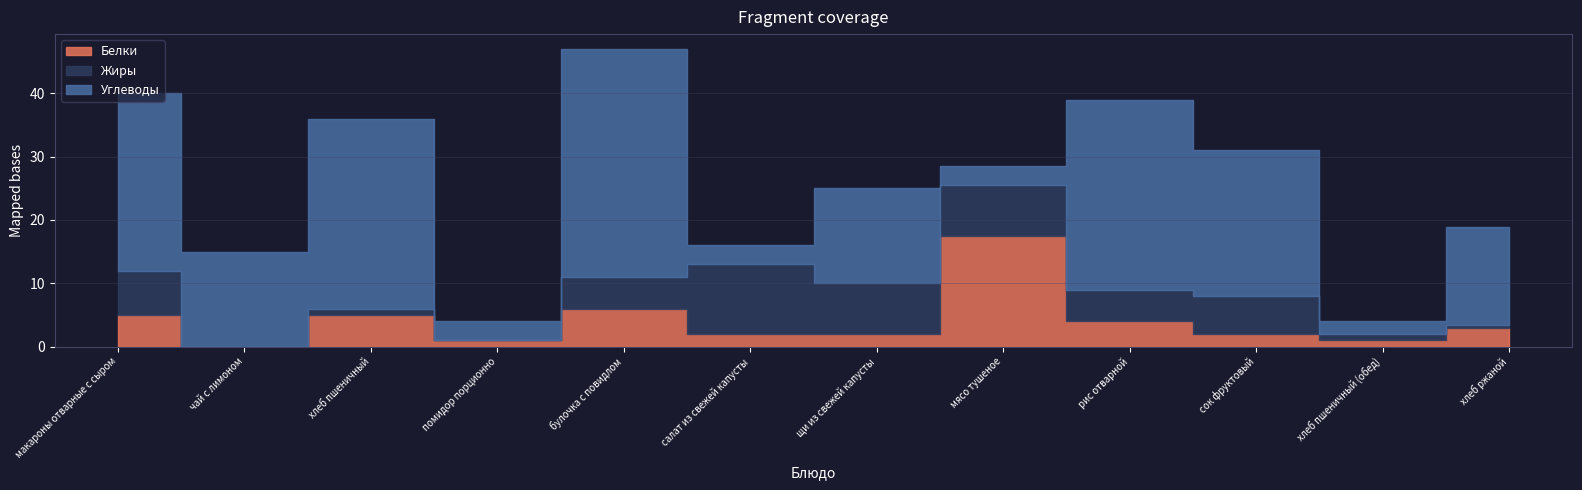

Which series has the largest range (max minus min)?

Углеводы